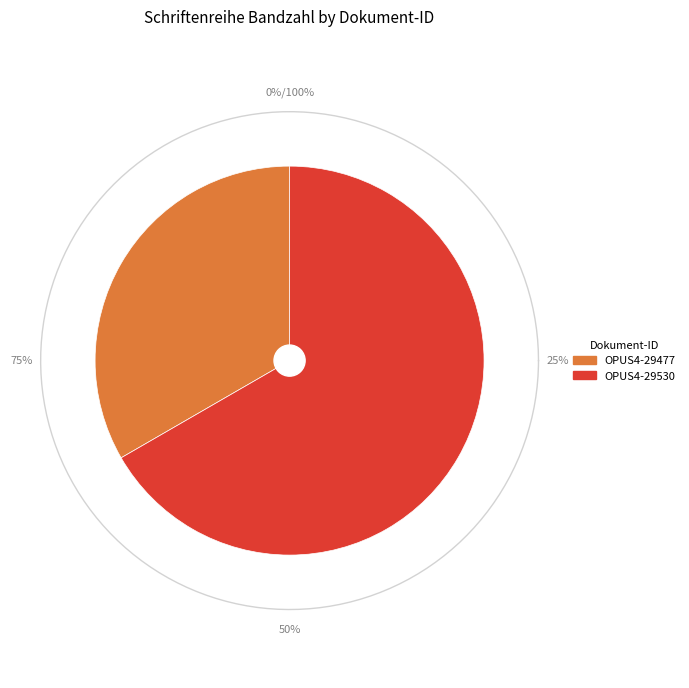

What is the change in value from OPUS4-29477 to OPUS4-29530?

+1